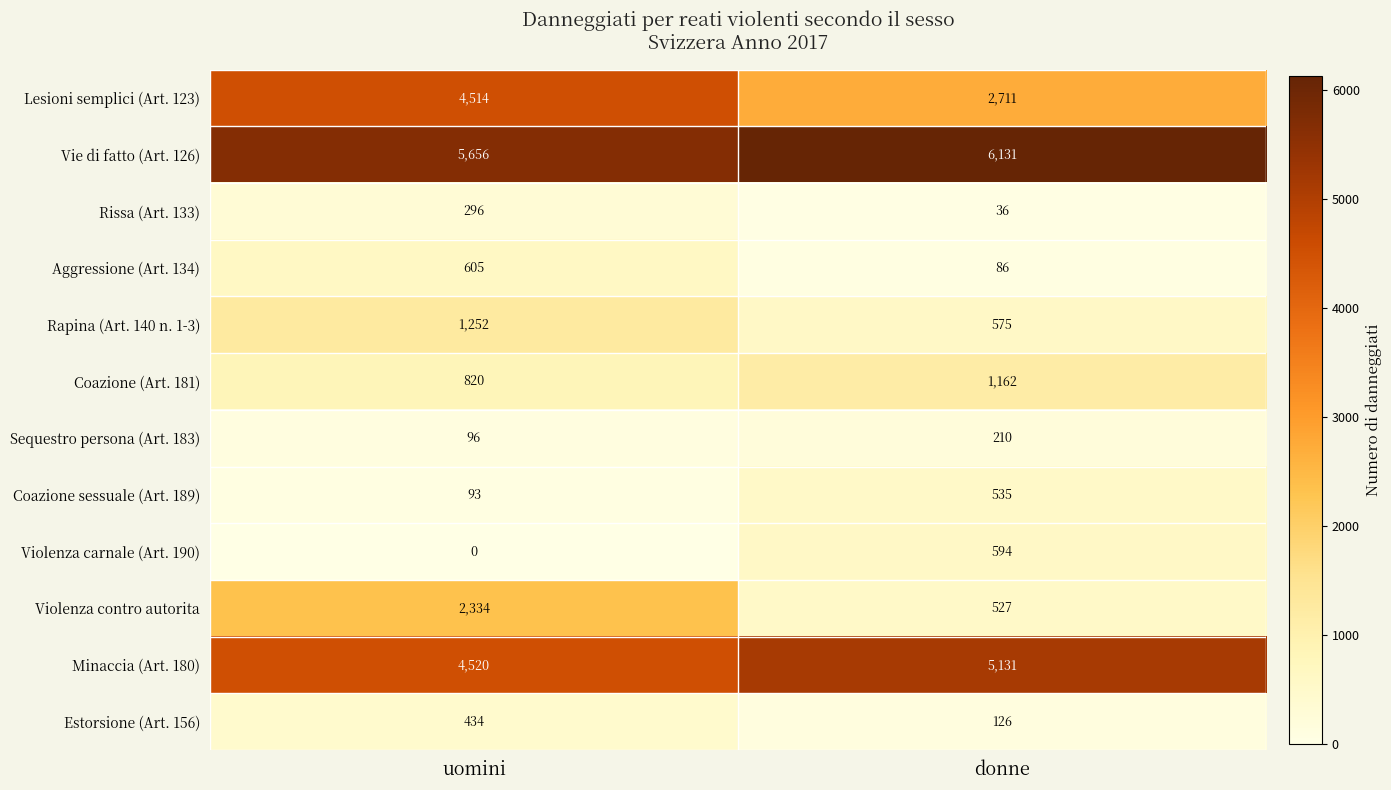

What is the maximum value shown in the chart?

6131